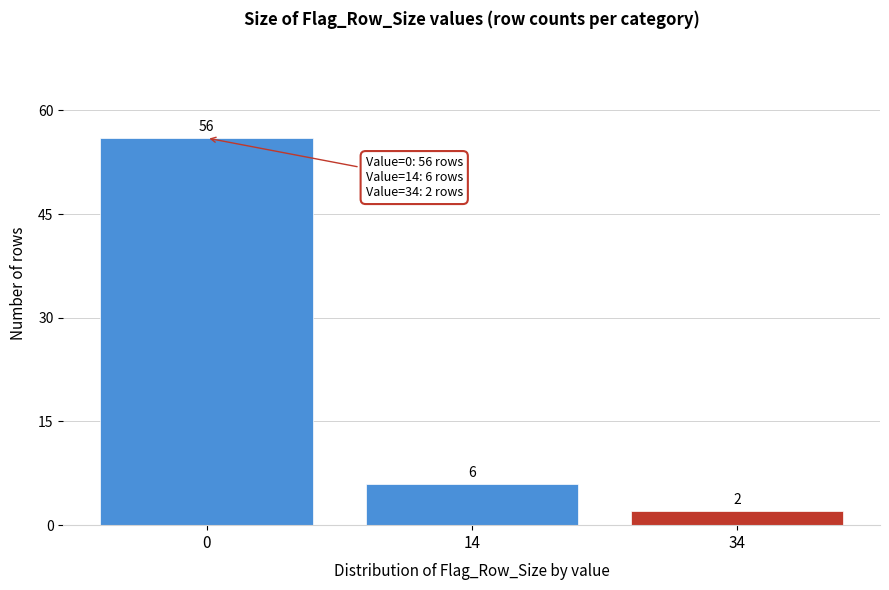

Reading left to right, extract all data points from this chart.

56	6	2